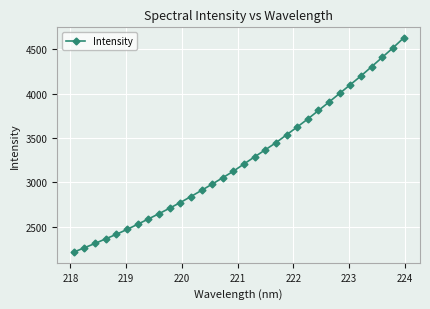

What is the sum of all values?

104236.2